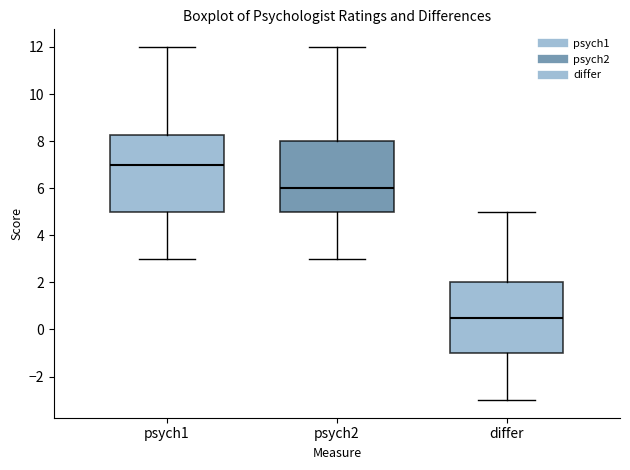

Comparing the boxes themselves (not the whiskers), which one is the tallest?

psych1